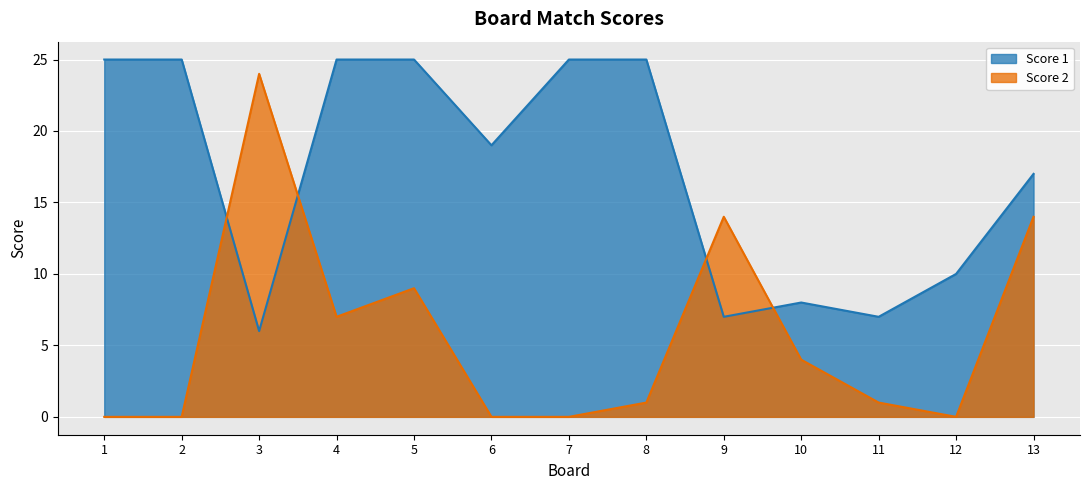

How many lines are shown in the chart?

2